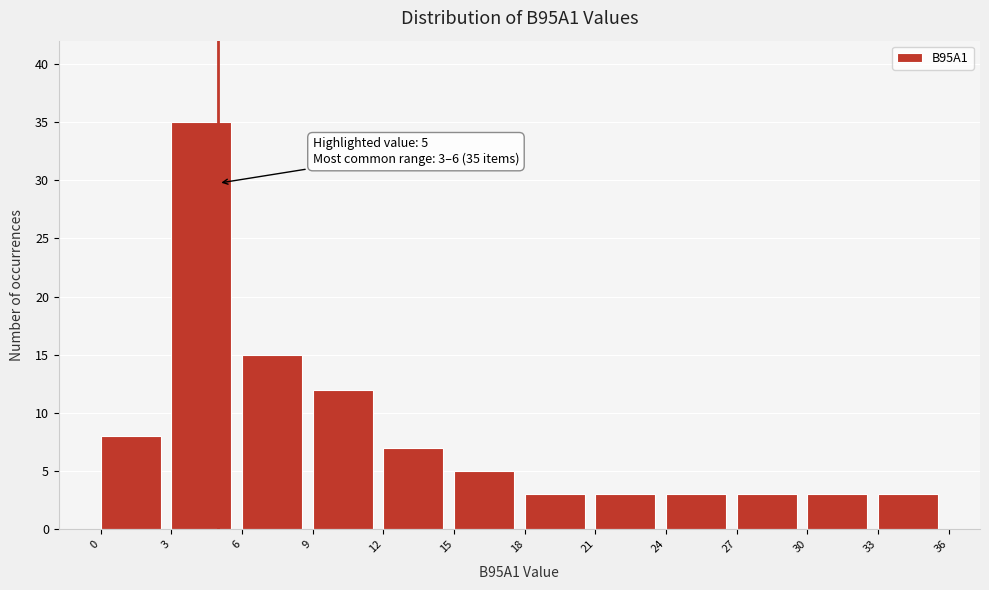

Which range on the x-axis has the tallest bar?

3 to 6